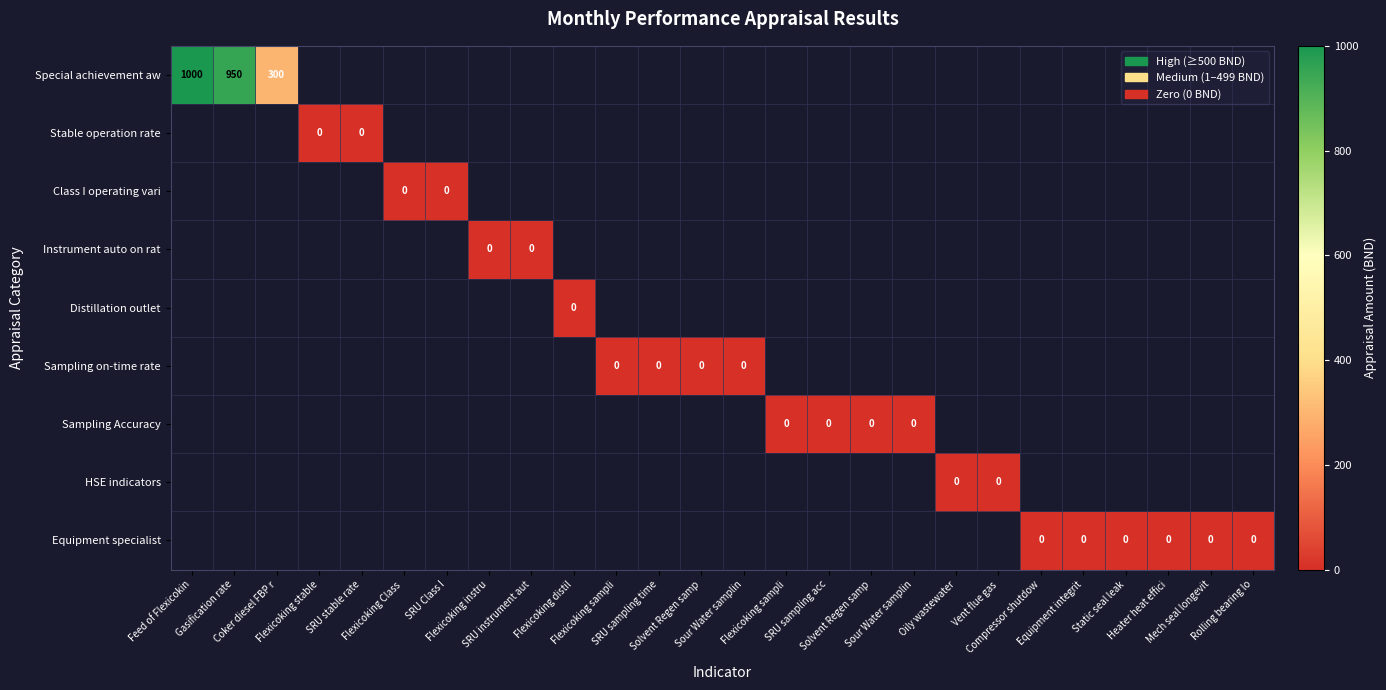

How many series are shown in this chart?

9